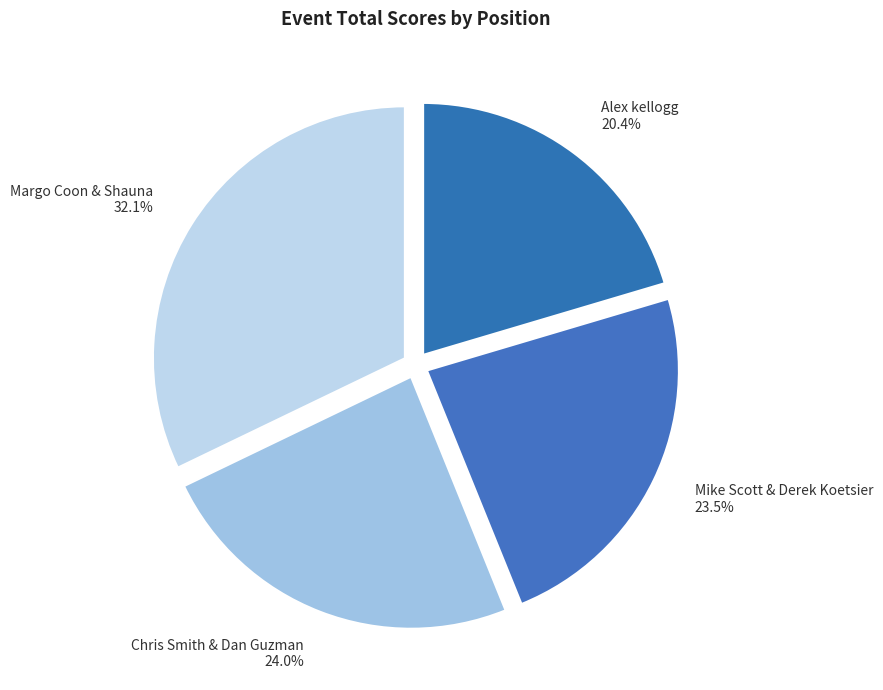

How many segments does this pie chart have?

4